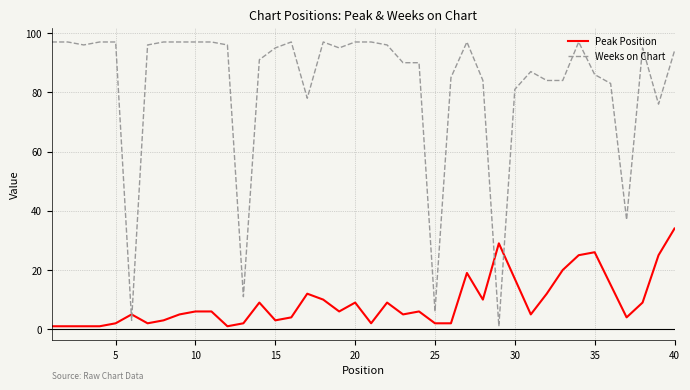

Which series has the largest range (max minus min)?

Weeks on Chart